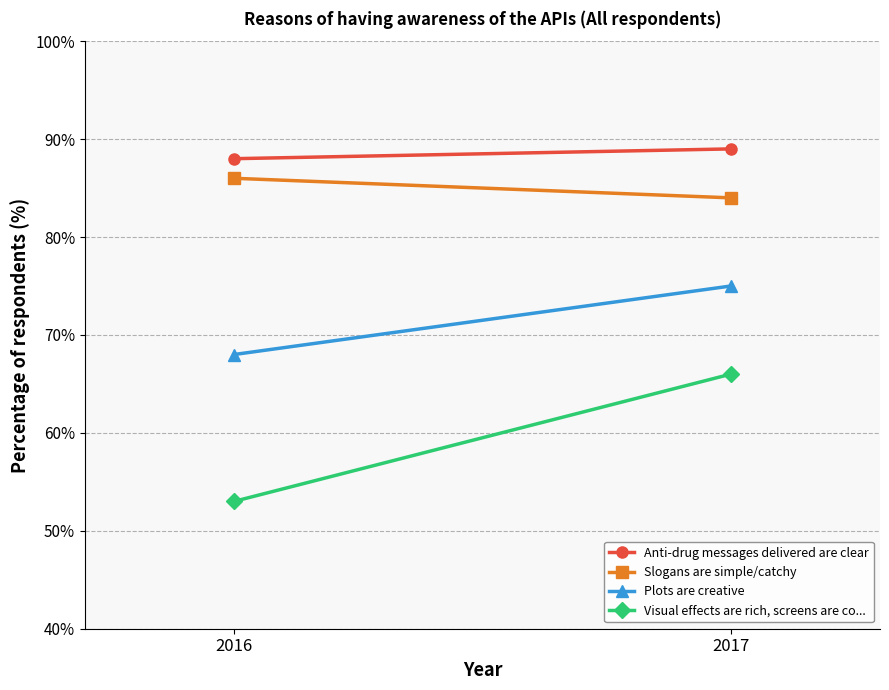

Is the value of Visual effects are rich, screens are co... at 2017 greater than the value of Slogans are simple/catchy at 2017?

No